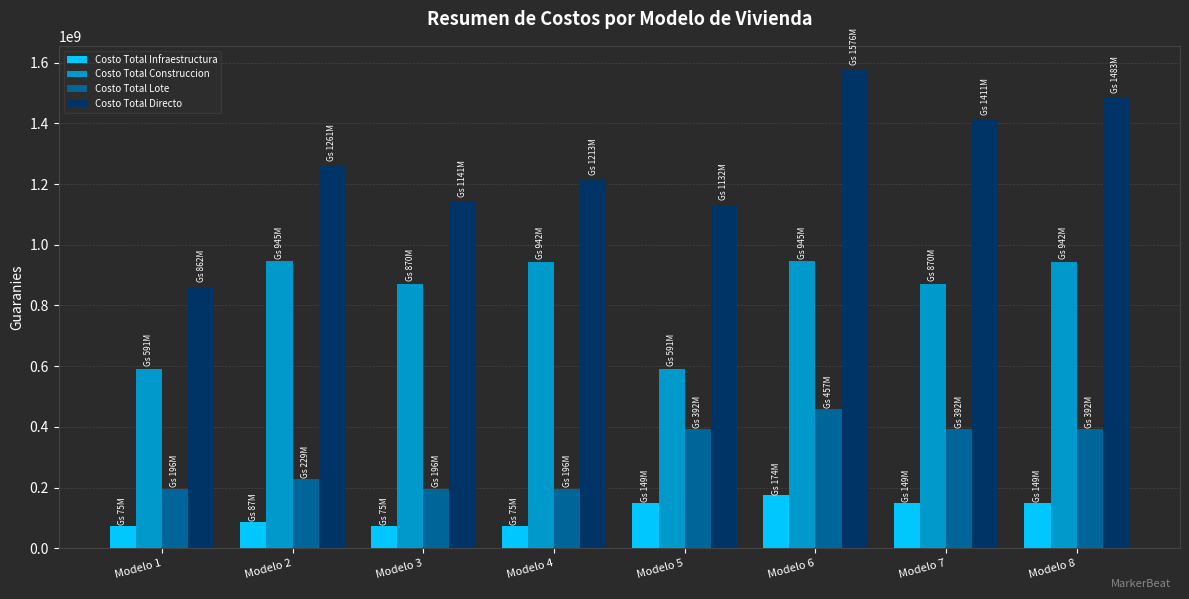

At which label is Costo Total Directo closest to 1219044444?

Modelo 4